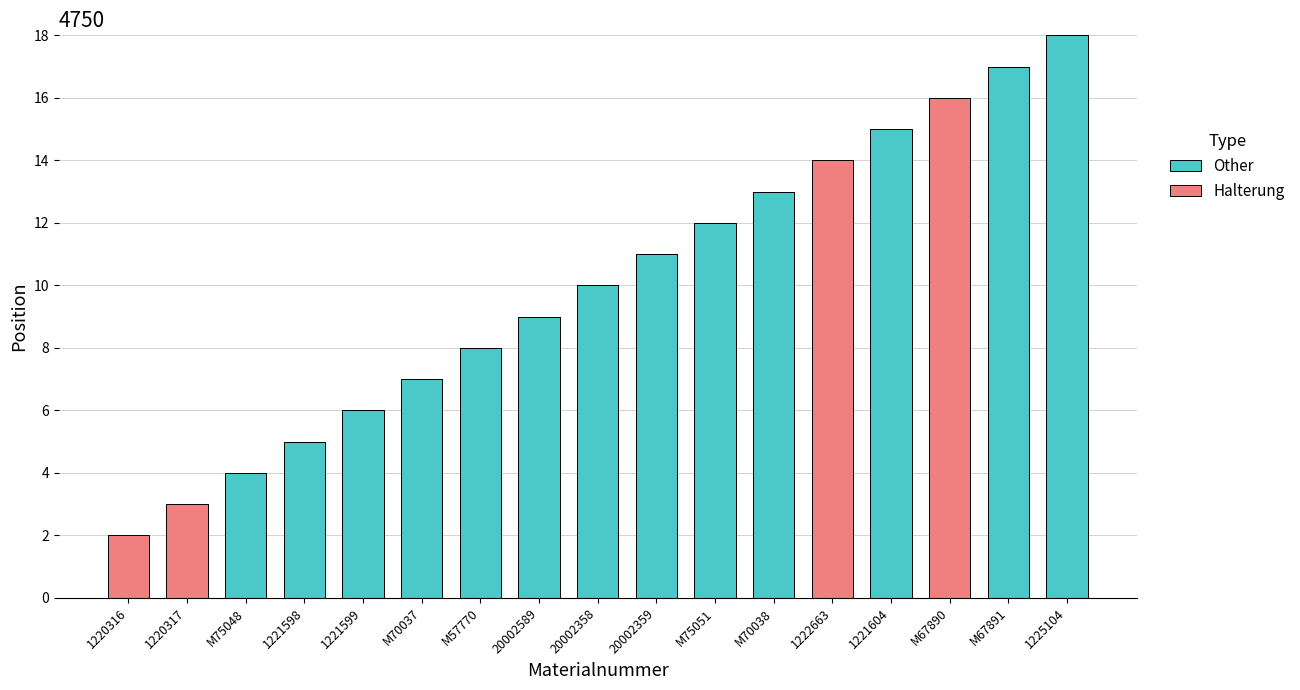

What is the sum of the Other values at 1225104 and 20002359?

29